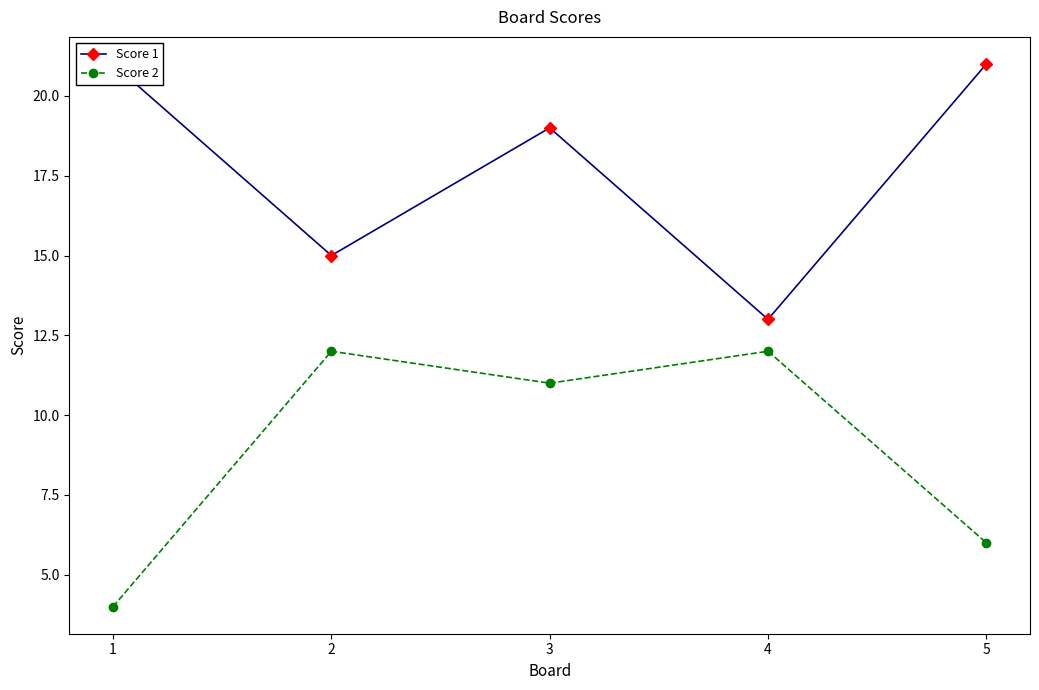

Rank the categories by Score 1 value from highest to lowest.

1, 5, 3, 2, 4